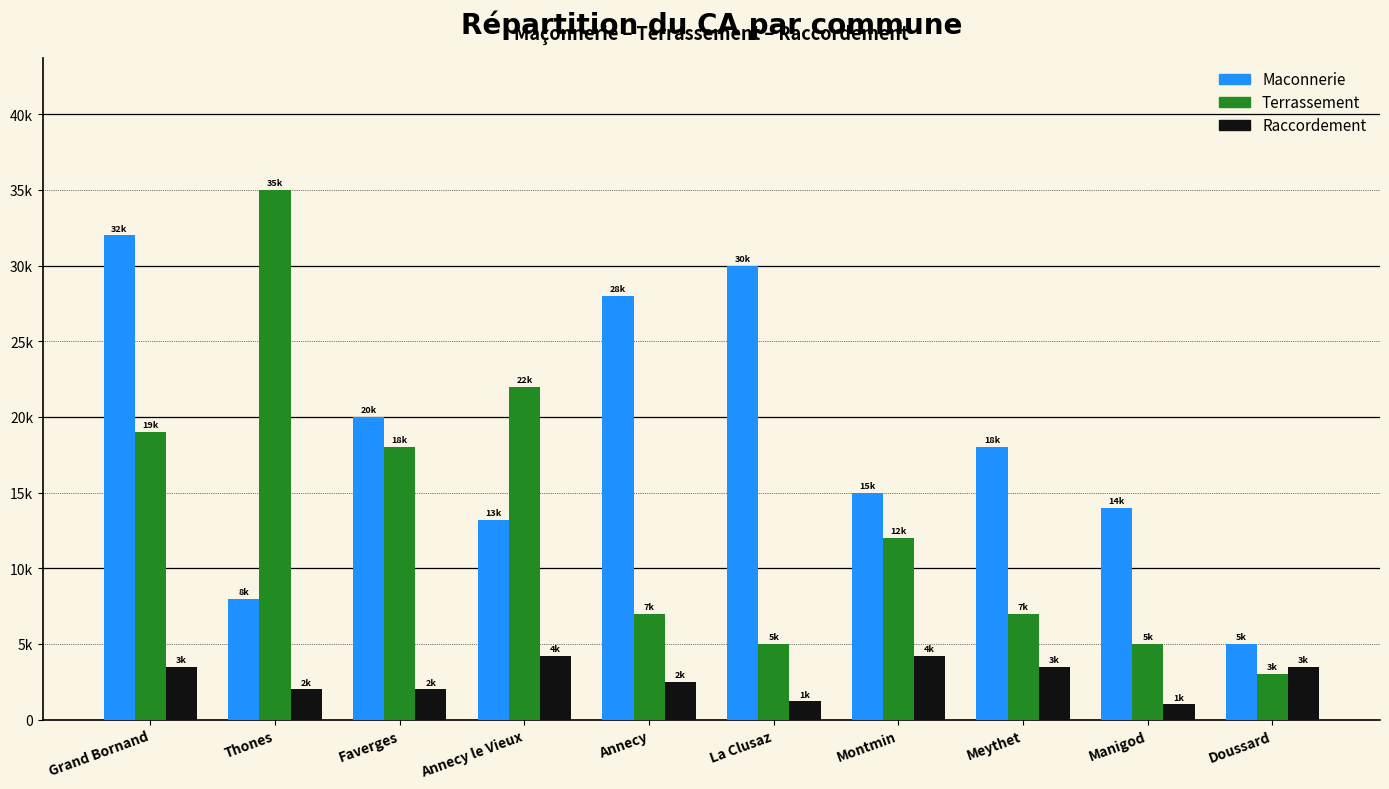

What are all the series names shown in the legend?

Maconnerie, Terrassement, Raccordement